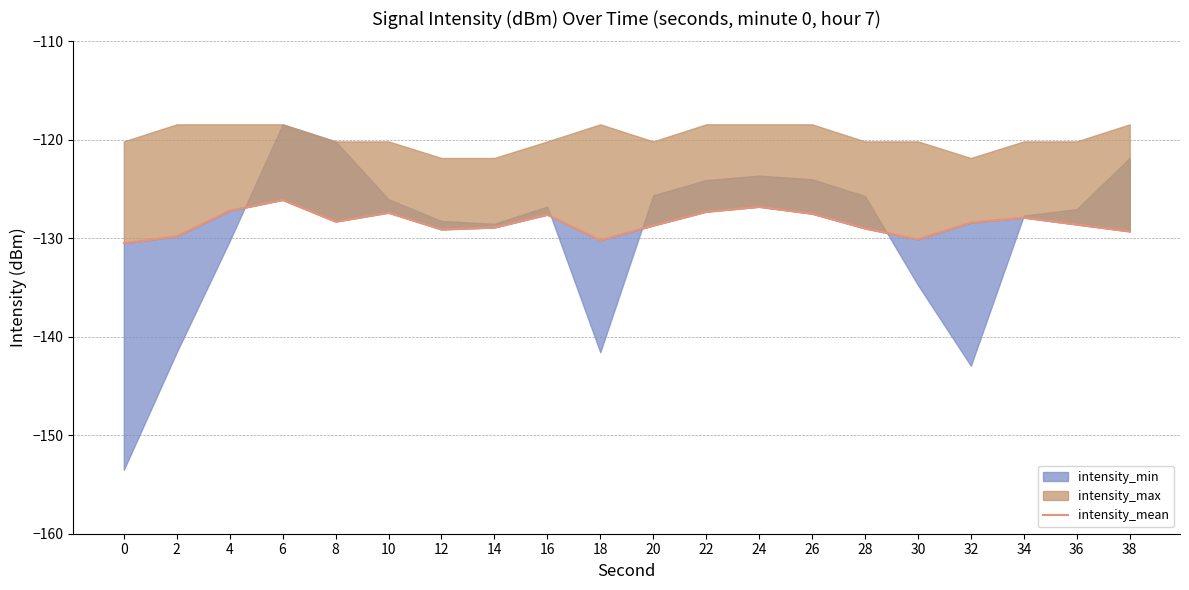

At which label is the value closest to -128?

34